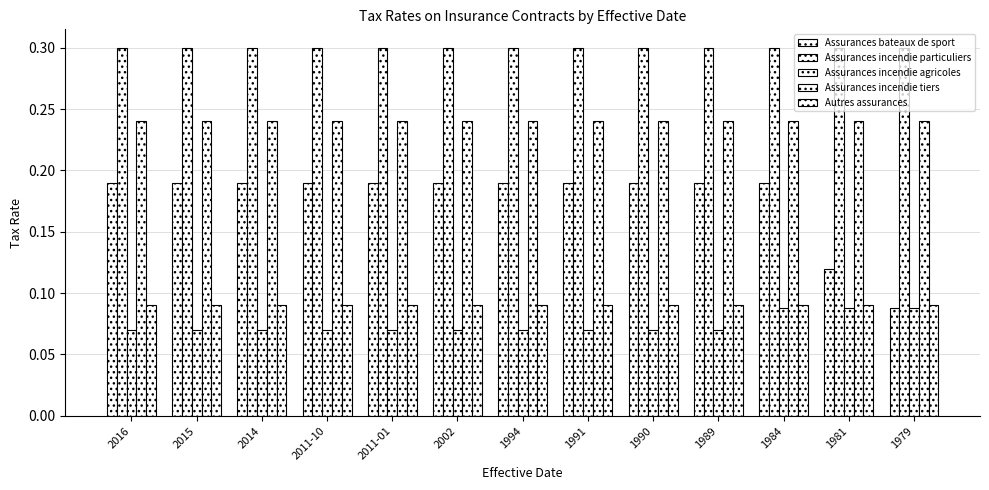

At how many categories does at least one series exceed 0?

13